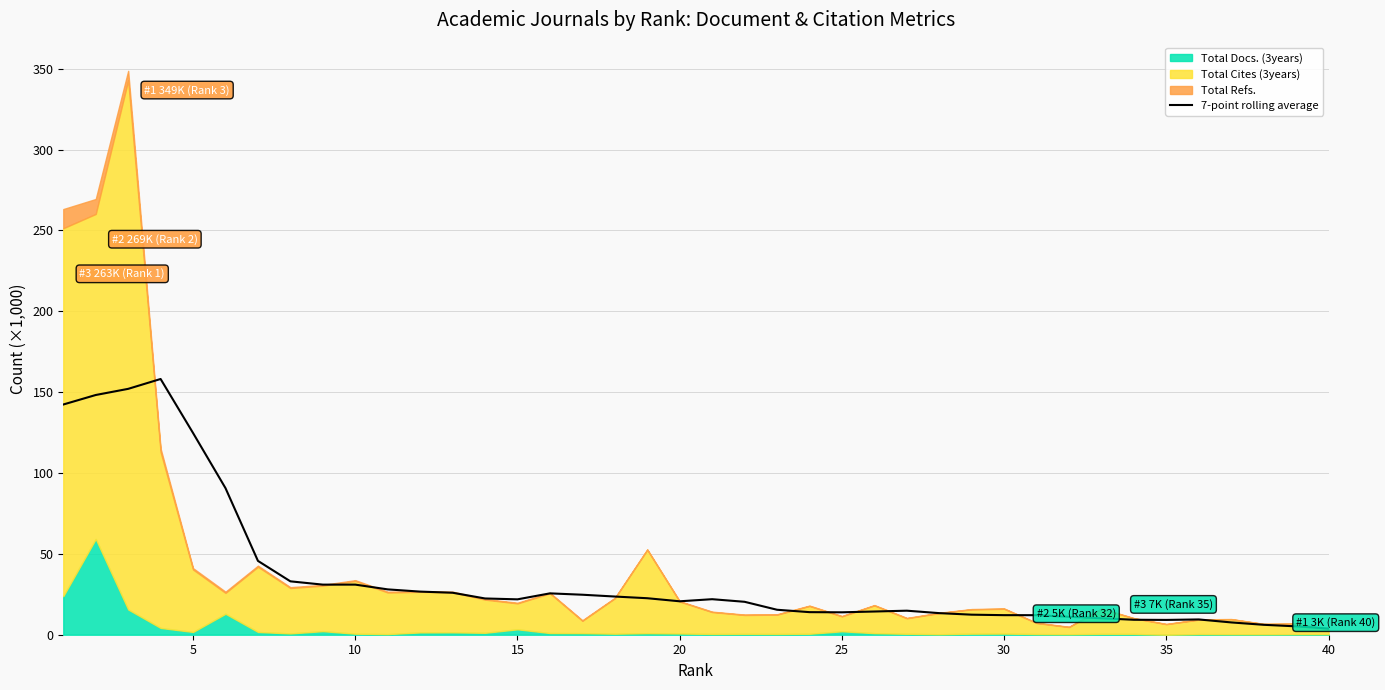

How many points are lower than both their immediate neighbors (excluding endpoints)?

5